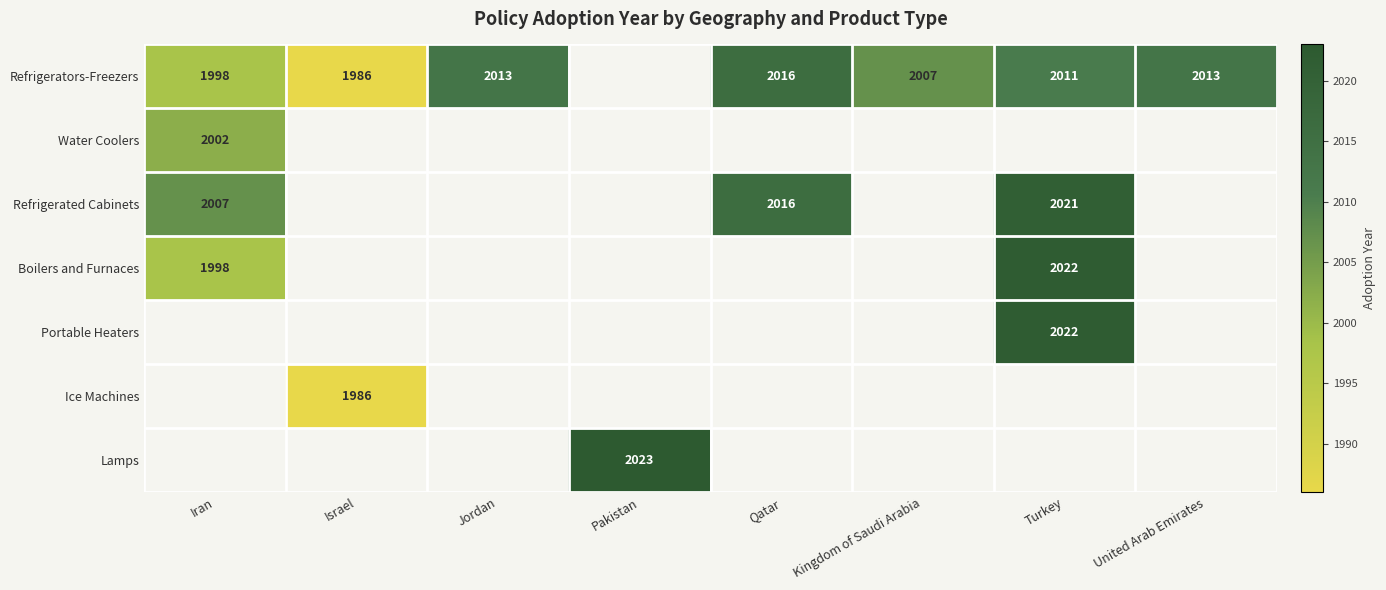

True or false: Boilers and Furnaces has a value of 2022 at Turkey.

True